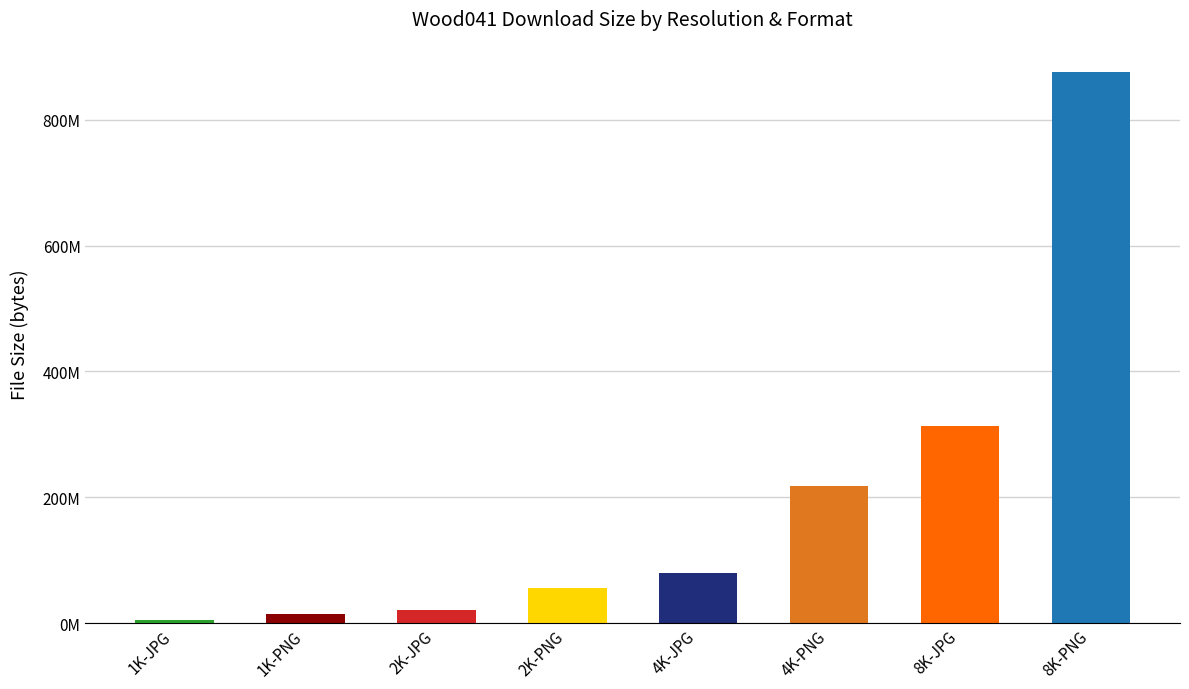

Reading left to right, extract all data points from this chart.

1K-JPG=5841418	1K-PNG=14558496	2K-JPG=21155687	2K-PNG=55348054	4K-JPG=79136403	4K-PNG=218353963	8K-JPG=313307462	8K-PNG=875618597